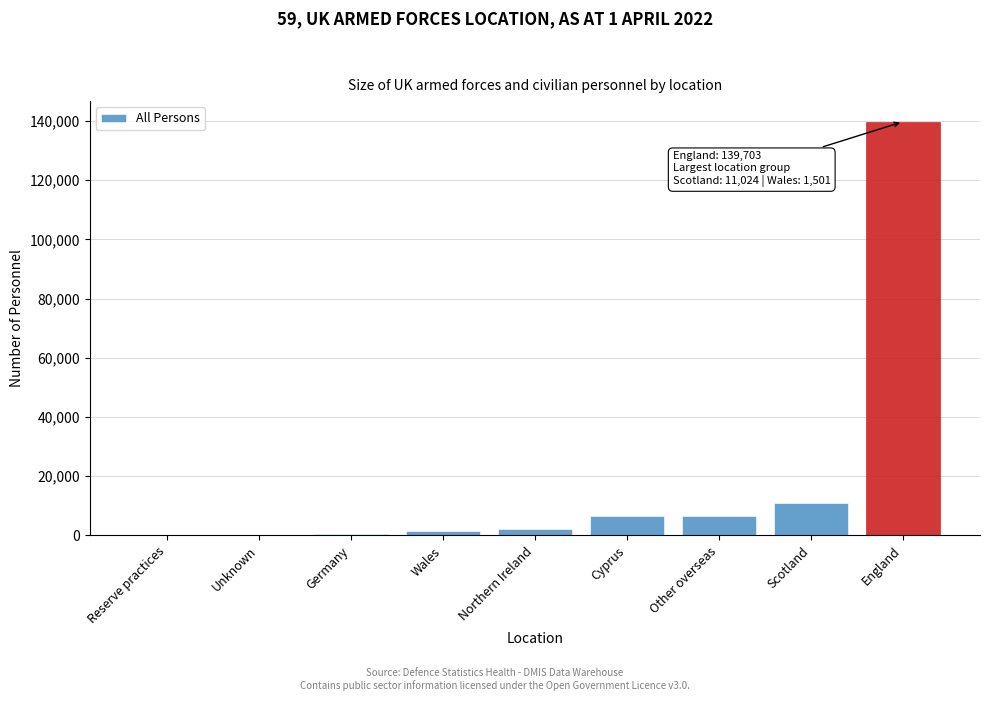

Between Germany and Other overseas, which is larger?

Other overseas